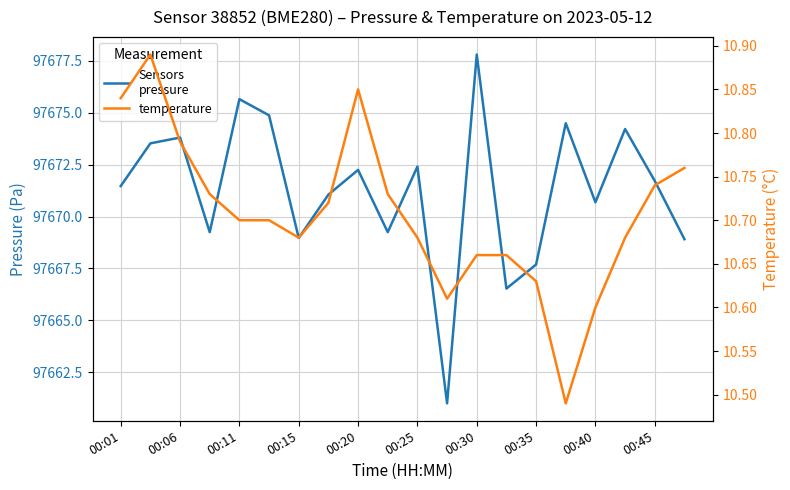

What position from the left is 00:11?

5